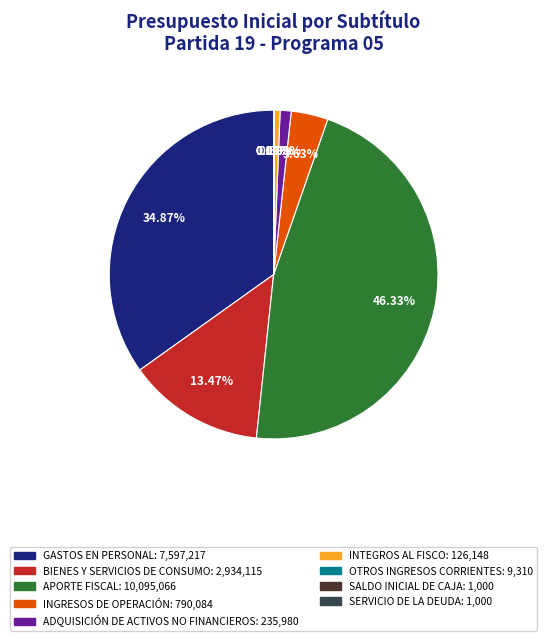

Between GASTOS EN PERSONAL and INGRESOS DE OPERACIÓN, which is larger?

GASTOS EN PERSONAL